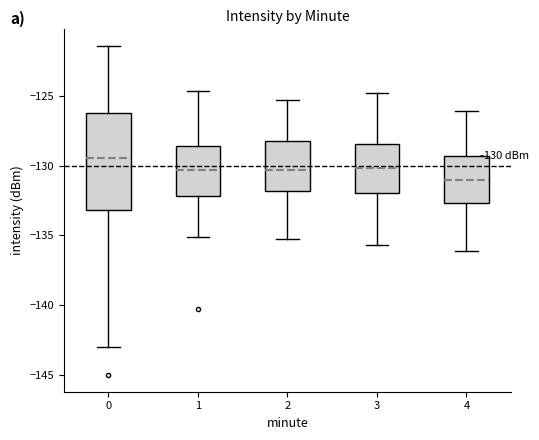

Which box's median line is the highest?

0